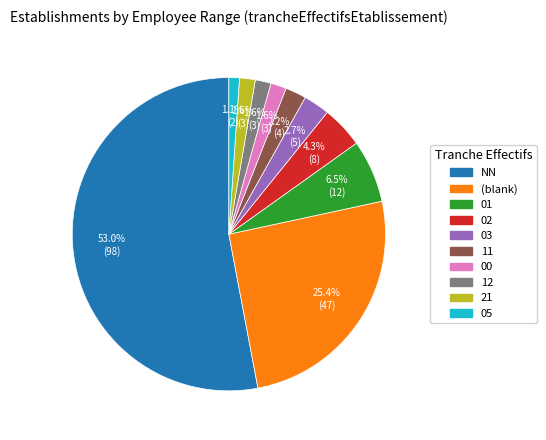

Is there a majority slice in this chart?

Yes